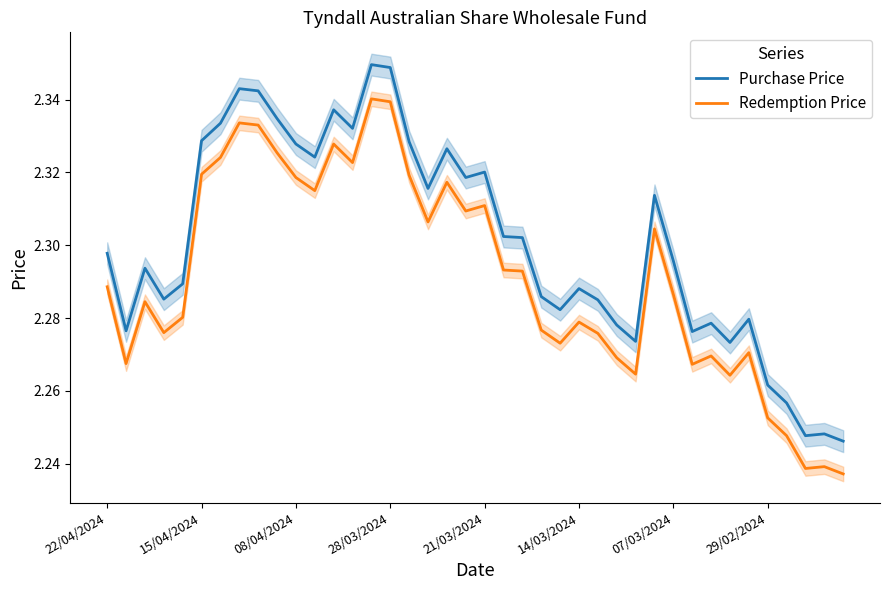

Where is Redemption Price nearest to the value 2?

39